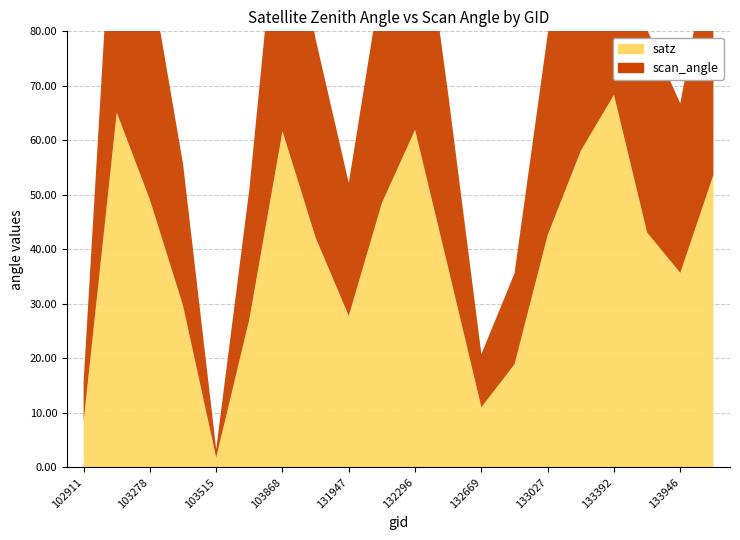

Reading right to left, extract all data points from this chart.

satz: 134124=53.7	133946=35.7	133404=43.1	133392=68.4	133209=58.1	133027=42.6	132847=18.9	132669=11.0	132488=36.6	132296=61.9	132123=48.5	131947=27.8	104346=42.1	103868=61.7	103634=27.2	103515=1.8	103396=29.7	103278=49.1	103270=65.1	102911=8.3
scan_angle: 134124=45.5	133946=31.1	133404=37.2	133392=55.4	133209=48.7	133027=36.8	132847=16.7	132669=9.7	132488=31.9	132296=51.4	132123=41.6	131947=24.4	104346=36.5	103868=51.2	103634=23.9	103515=1.6	103396=26.0	103278=42.0	103270=53.4	102911=7.4